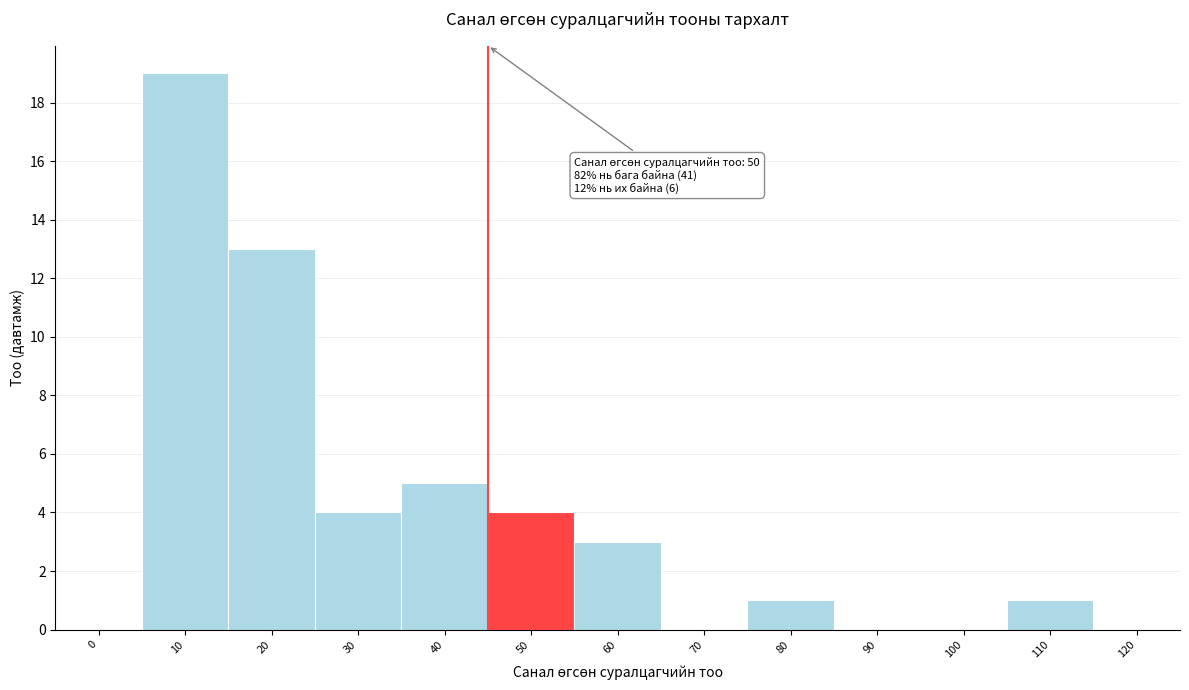

Reading left to right, transcribe all the data shown in this chart.

0=0	10=19	20=13	30=4	40=5	50=4	60=3	70=0	80=1	90=0	100=0	110=1	120=0